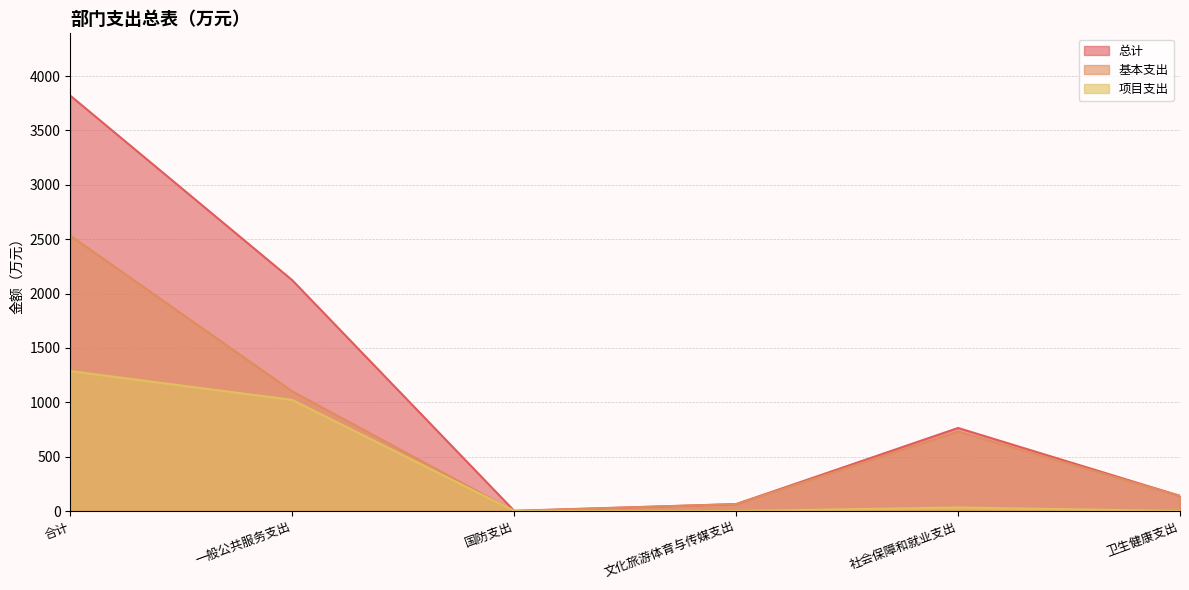

List the series in order of their peak value, highest first.

总计, 基本支出, 项目支出